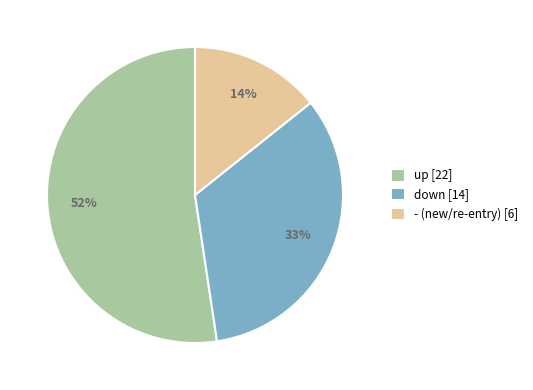

Rank the categories by value from highest to lowest.

up, down, -